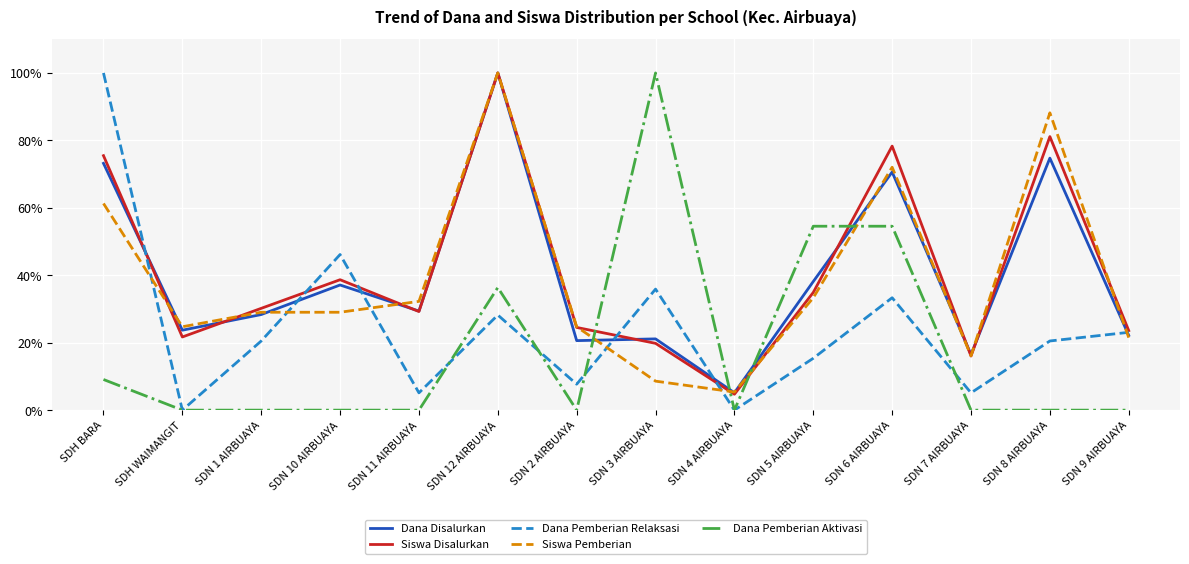

Which series ends up on top after the final intersection of Siswa Disalurkan and Siswa Pemberian?

Siswa Disalurkan